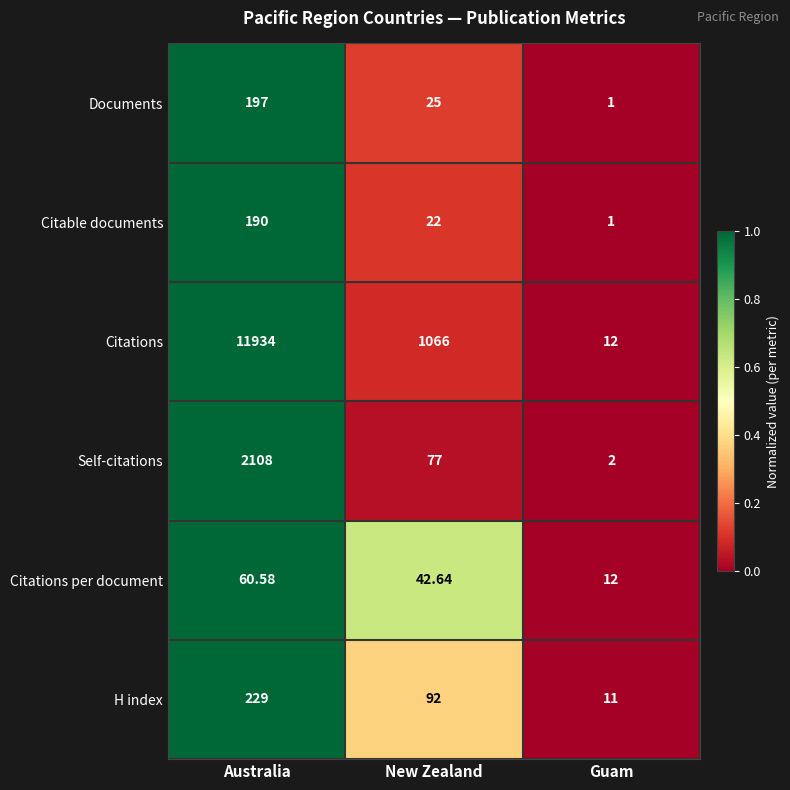

Which series has the largest range (max minus min)?

Citations